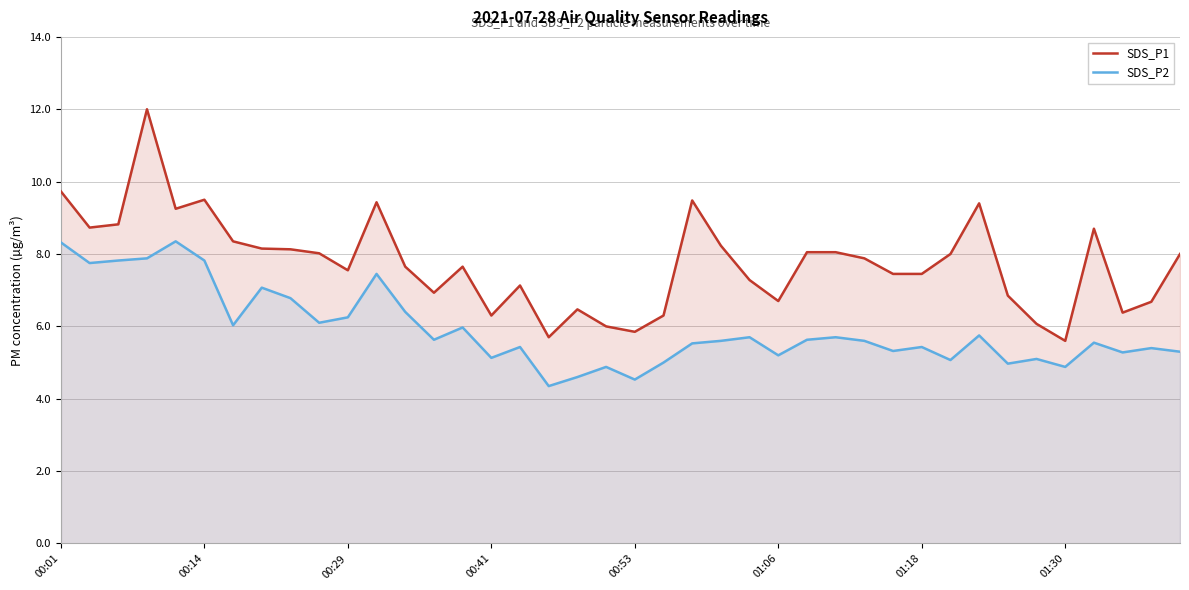

Which series has the largest range (max minus min)?

SDS_P1